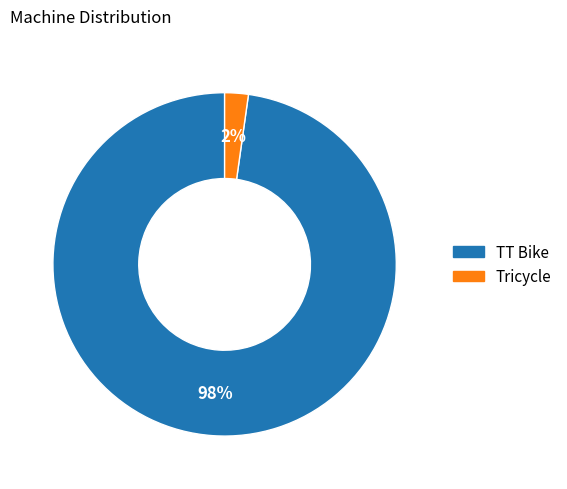

Which has a higher value, Tricycle or TT Bike?

TT Bike